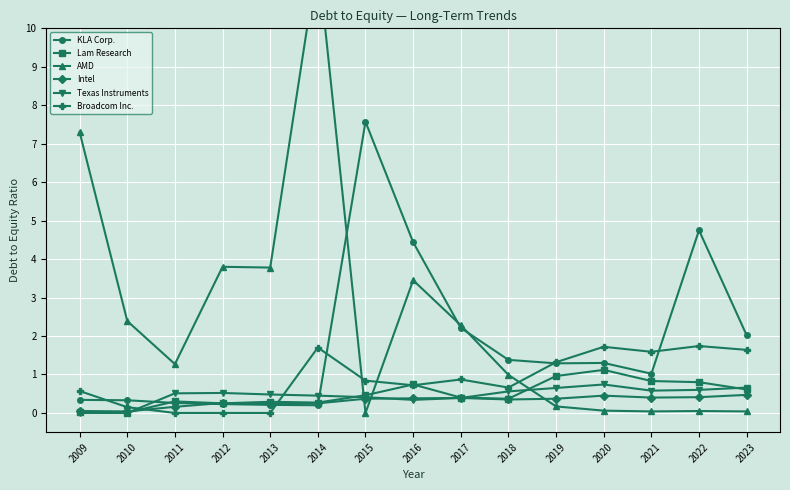

How many interior local peaks does the KLA Corp. series have?

3